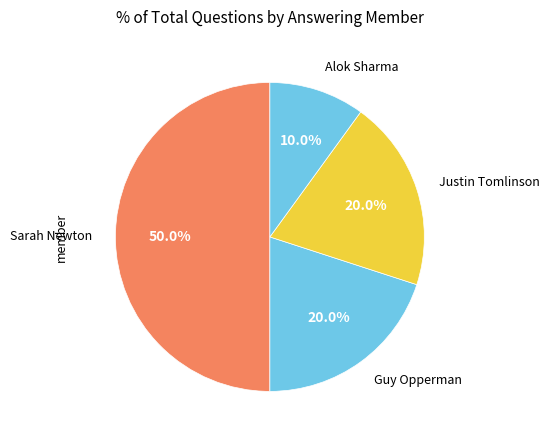

How many slices are in this pie chart?

4